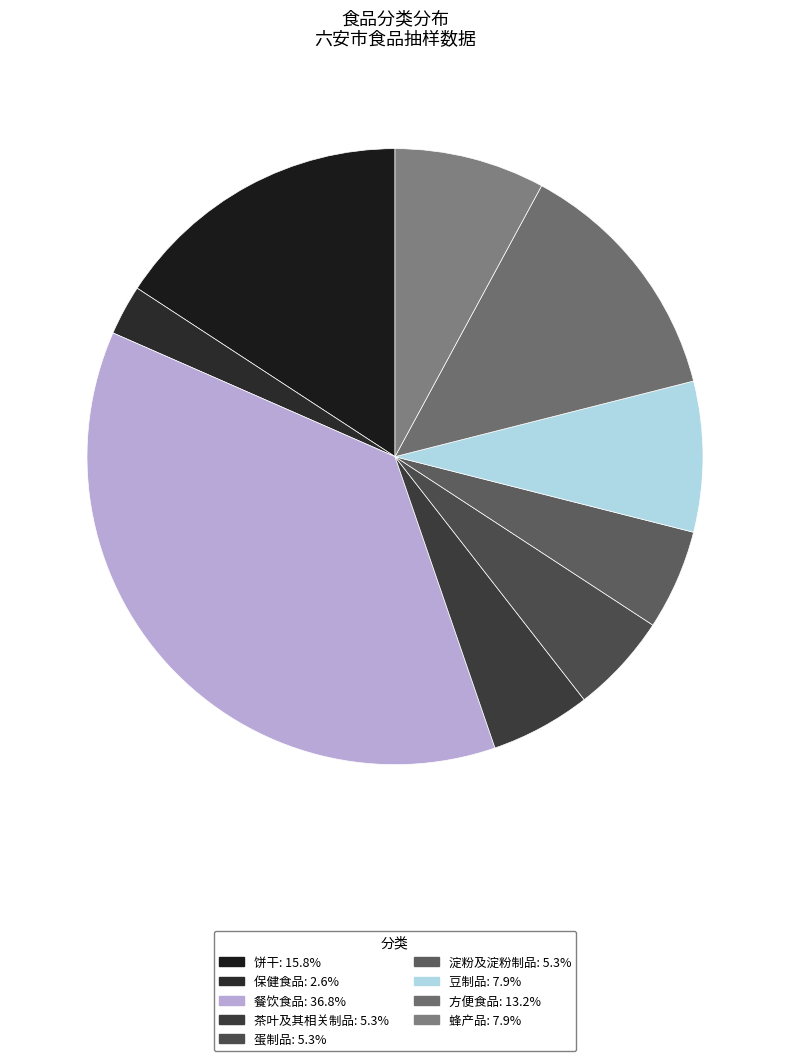

Between 方便食品 and 蛋制品, which is larger?

方便食品